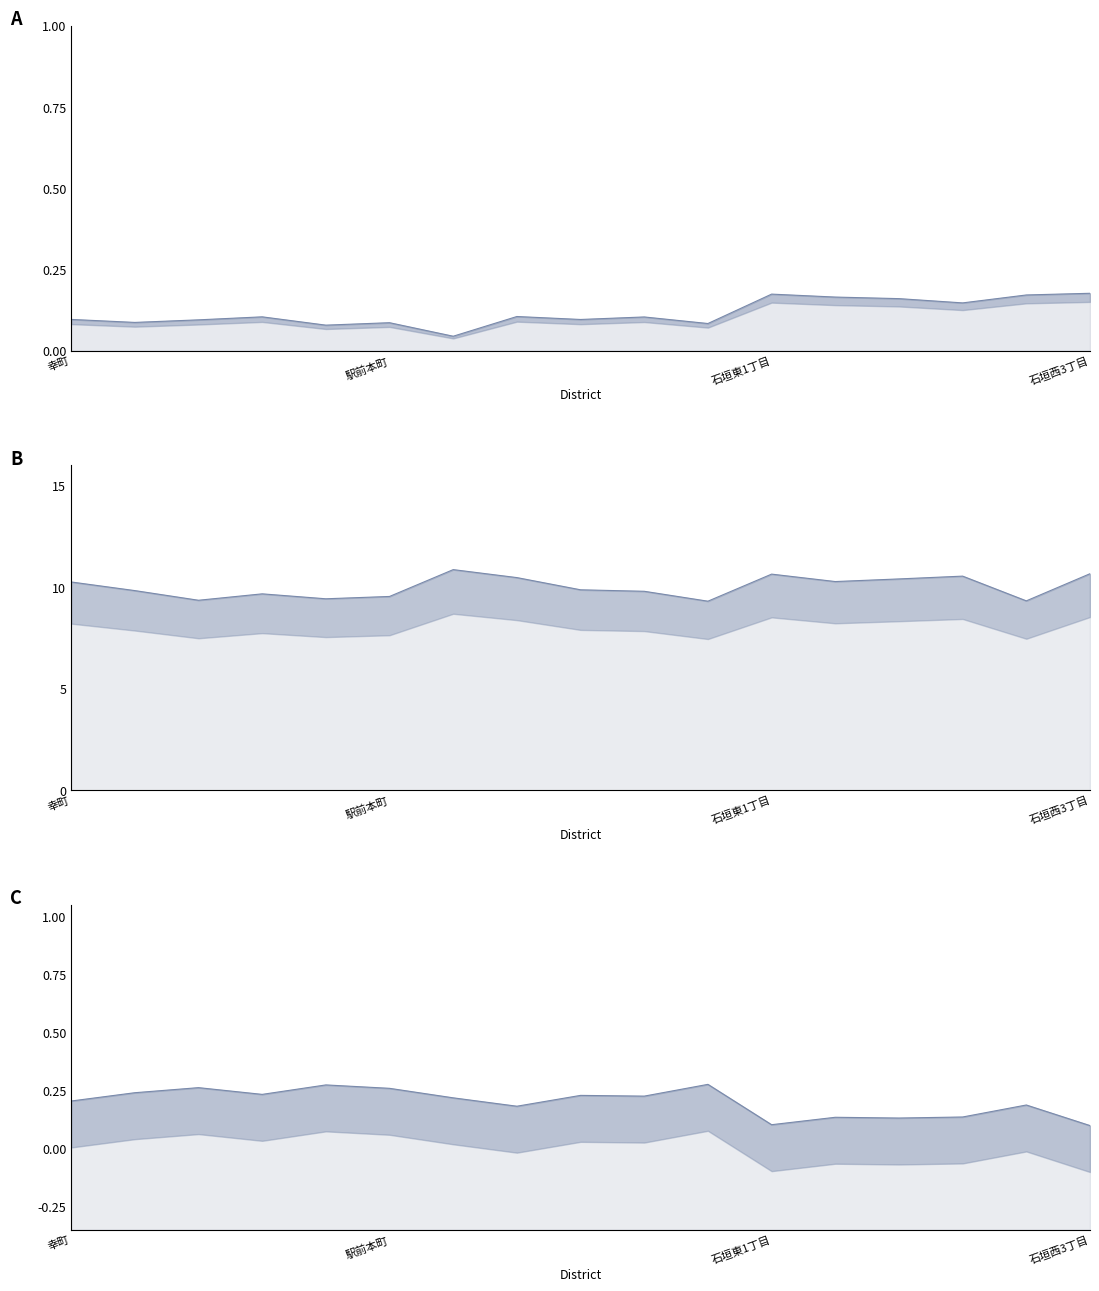

How many distinct data groups are displayed?

3